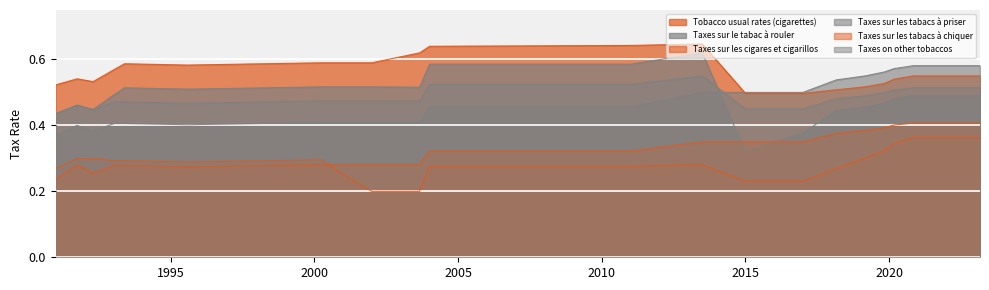

Read the Tobacco usual rates (cigarettes) value at 1993-05-24.

0.6